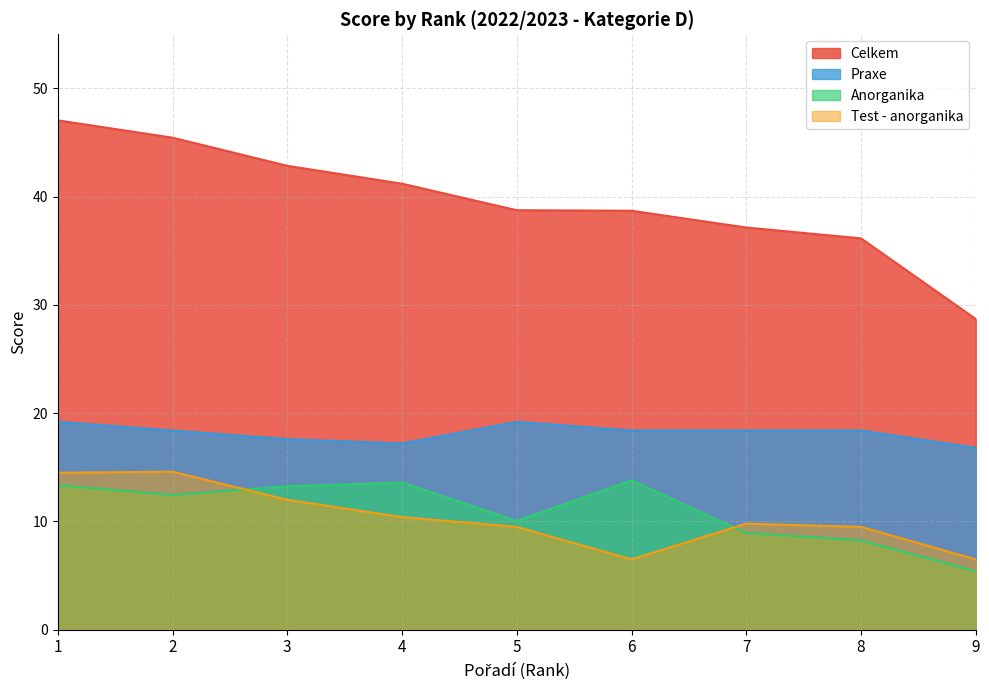

Rank the series at 5 from highest to lowest value.

Celkem, Praxe, Anorganika, Test - anorganika